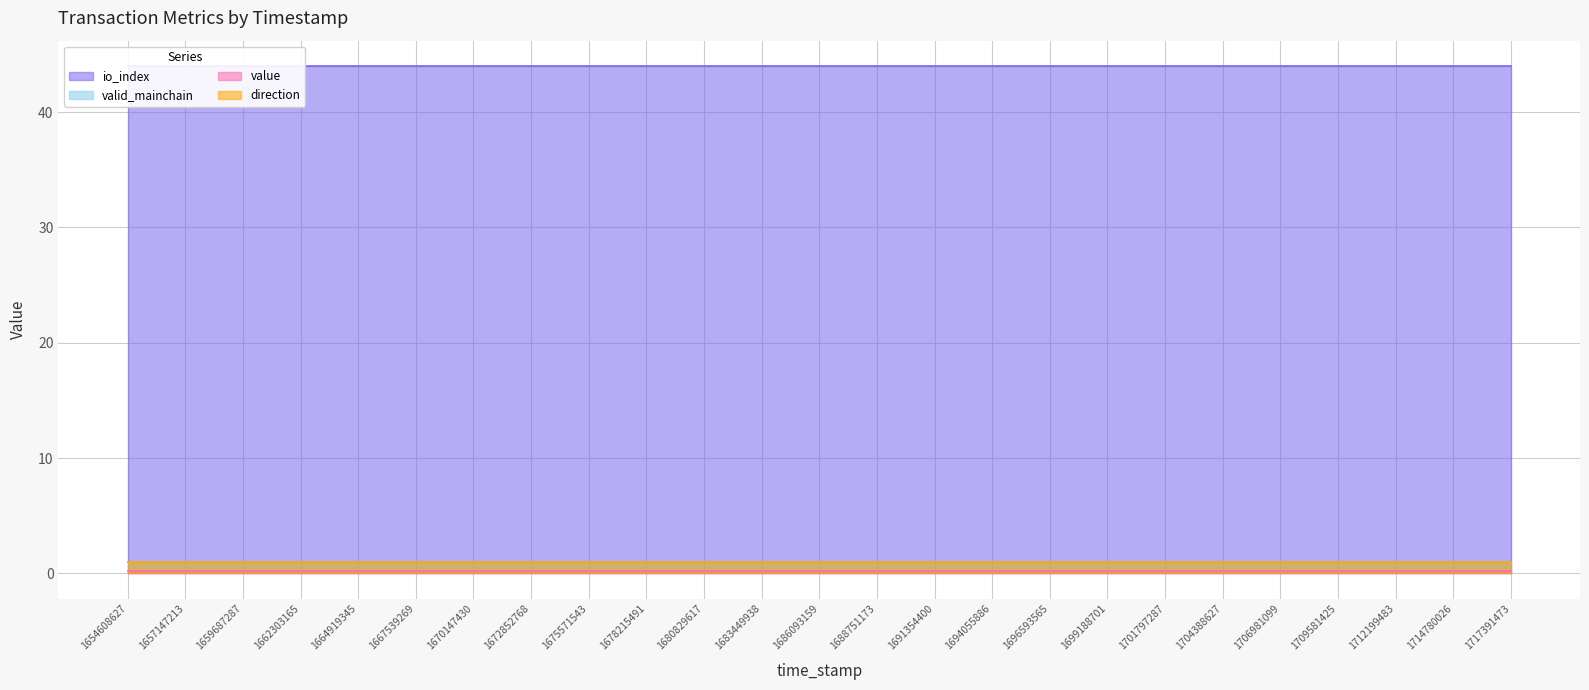

At how many categories does at least one series exceed 32?

25